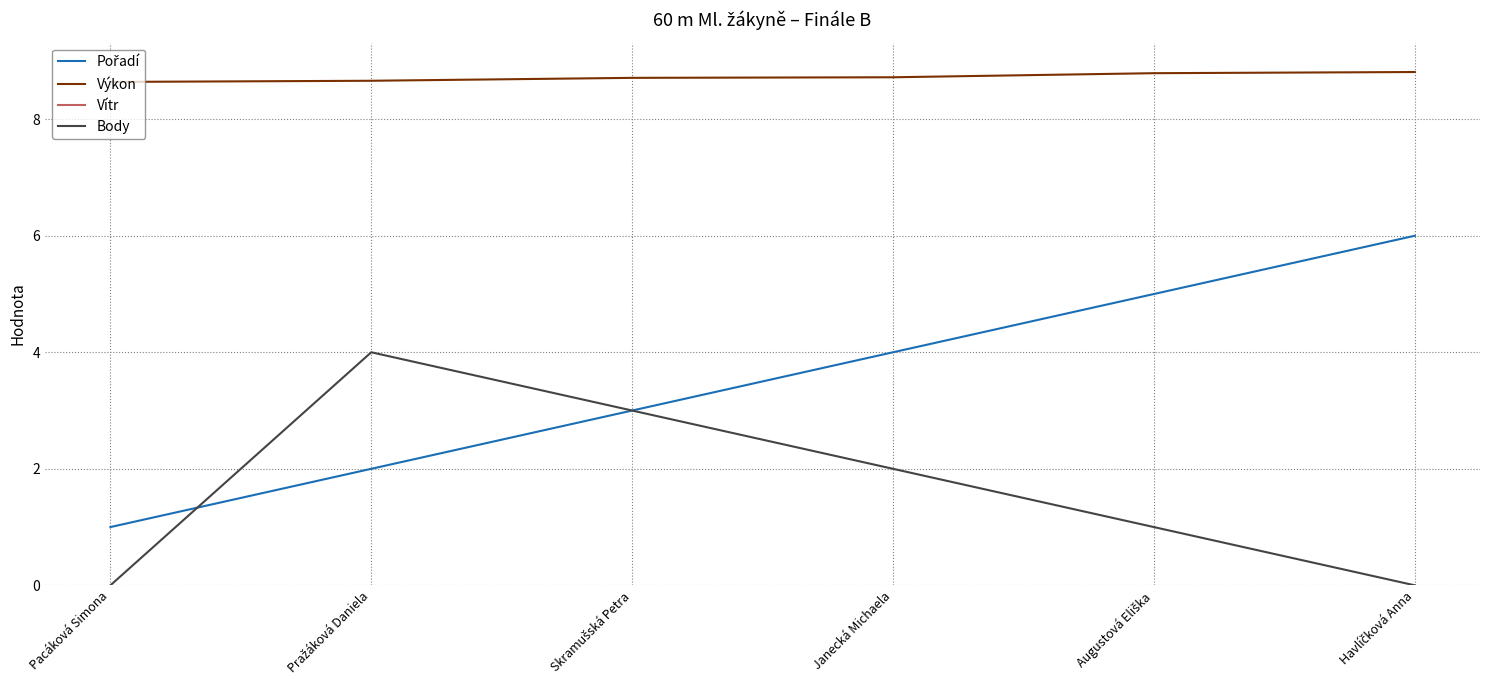

Which category has the lowest value across all series?

Pacáková Simona